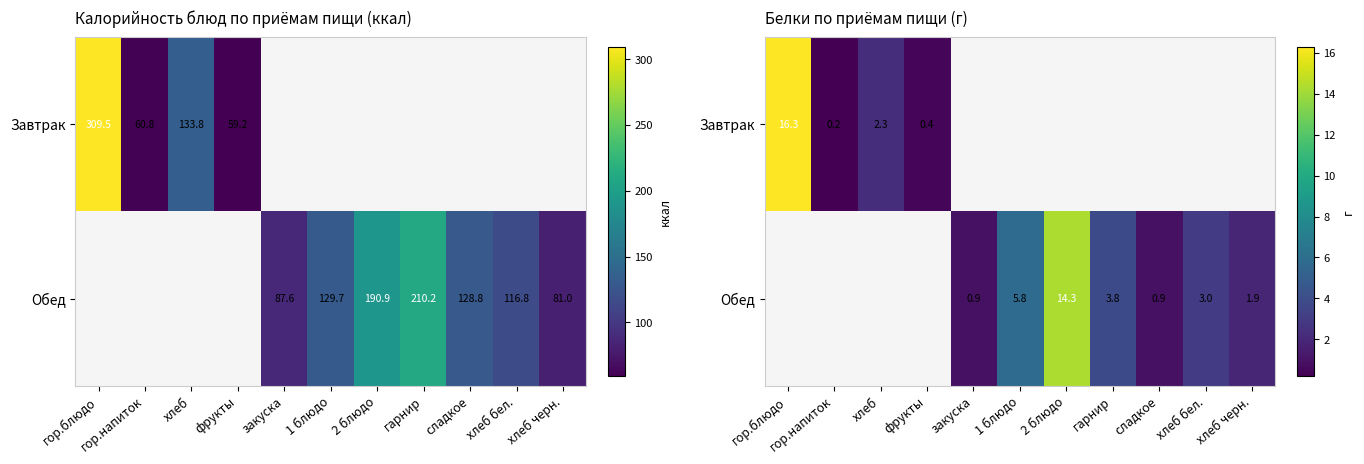

The value of Обед at хлеб черн. is 0.4. True or false?

False